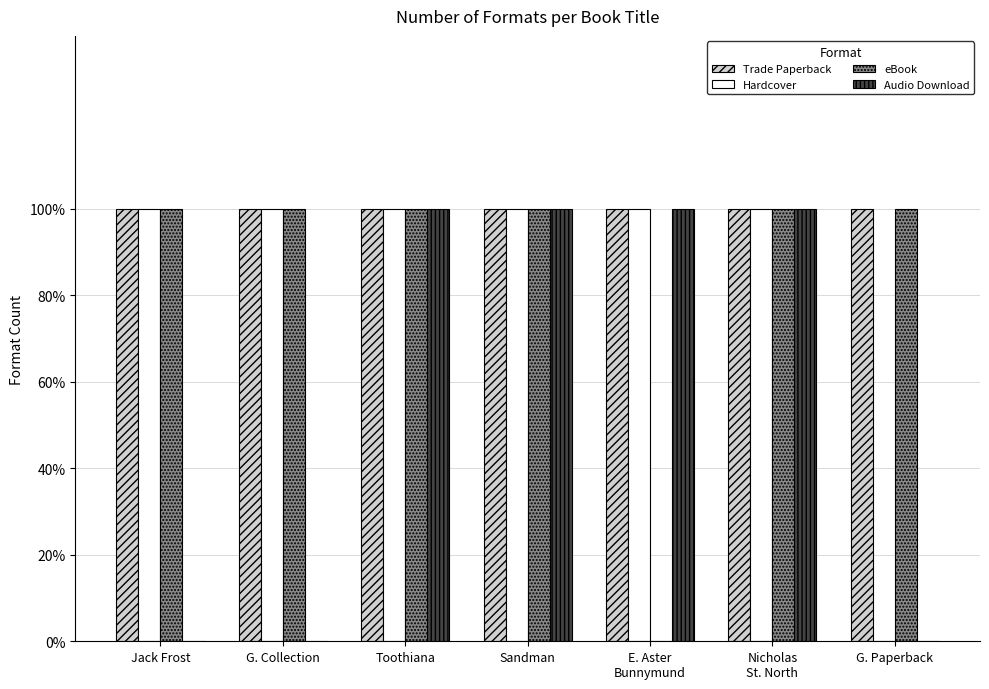

Are the bars grouped side by side (vs. stacked)?

Yes